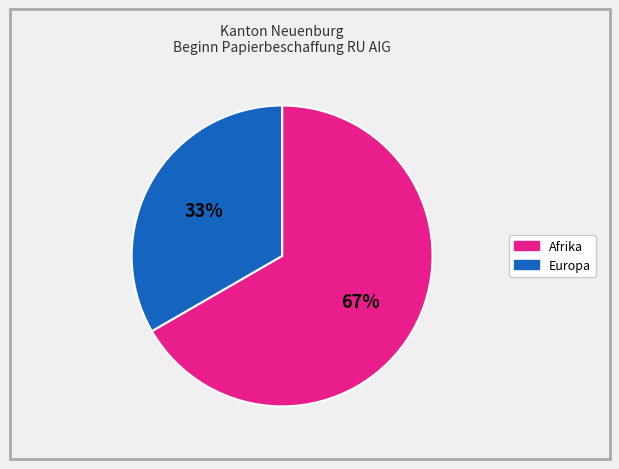

Count the number of slices in the pie.

2